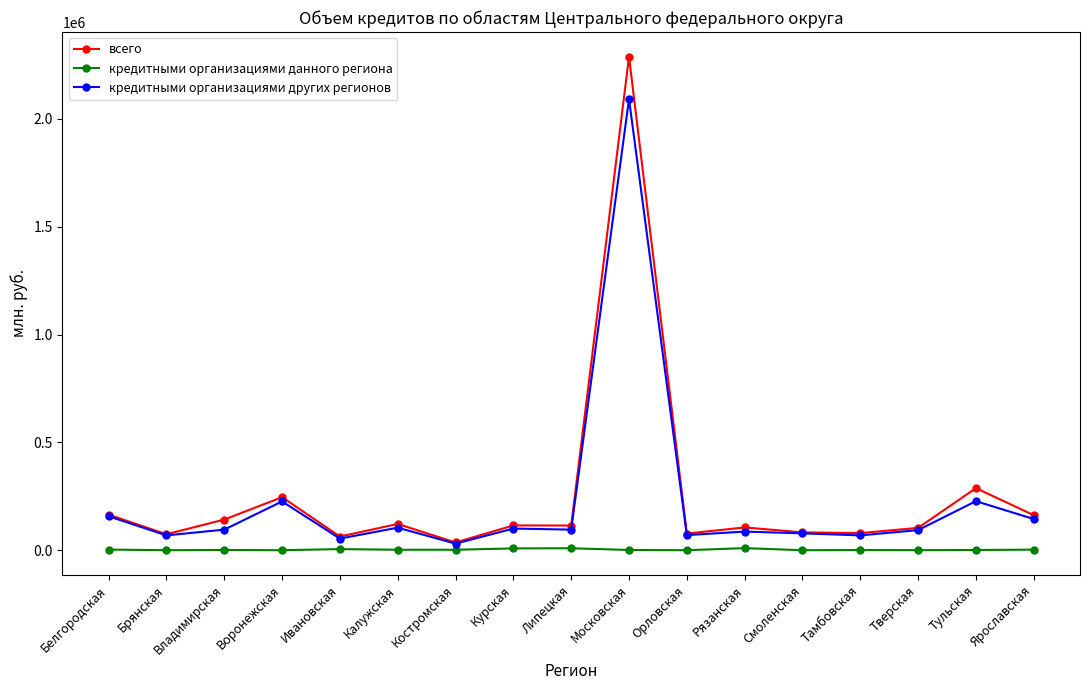

What is the label of the 13th point from the left?

Смоленская